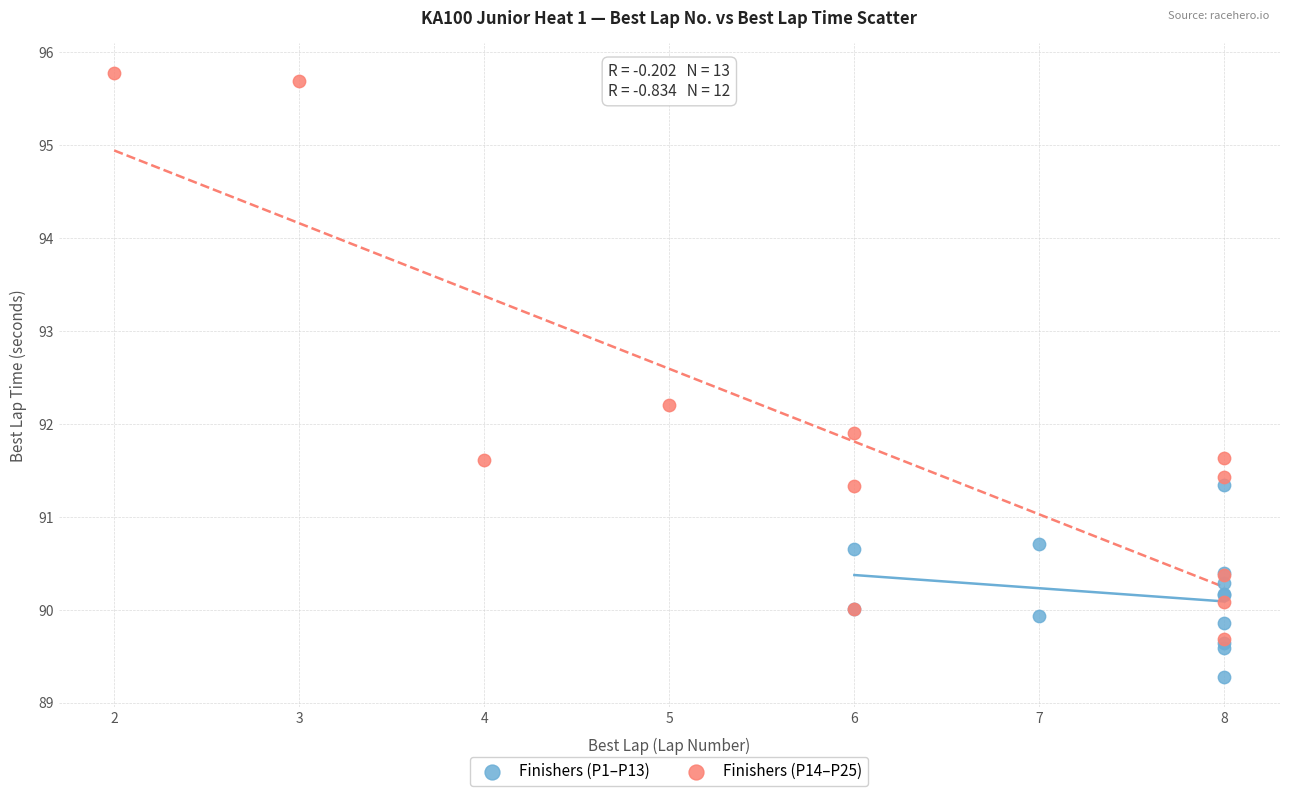

Which series reaches the maximum Y coordinate?

Finishers (P14–P25)